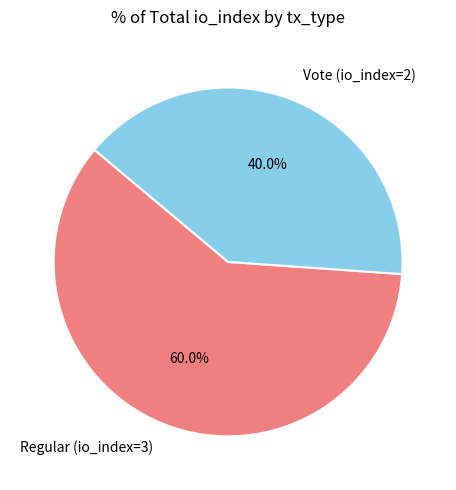

What is the largest slice in the pie chart?

Regular (io_index=3)